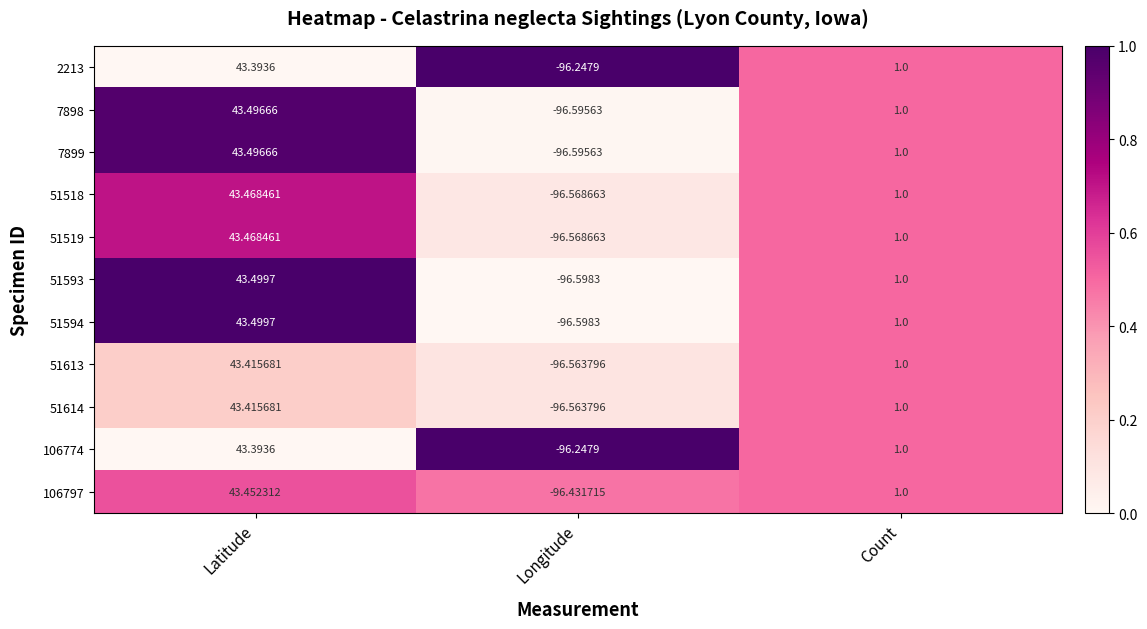

At which label does 2213 first exceed 1?

Latitude